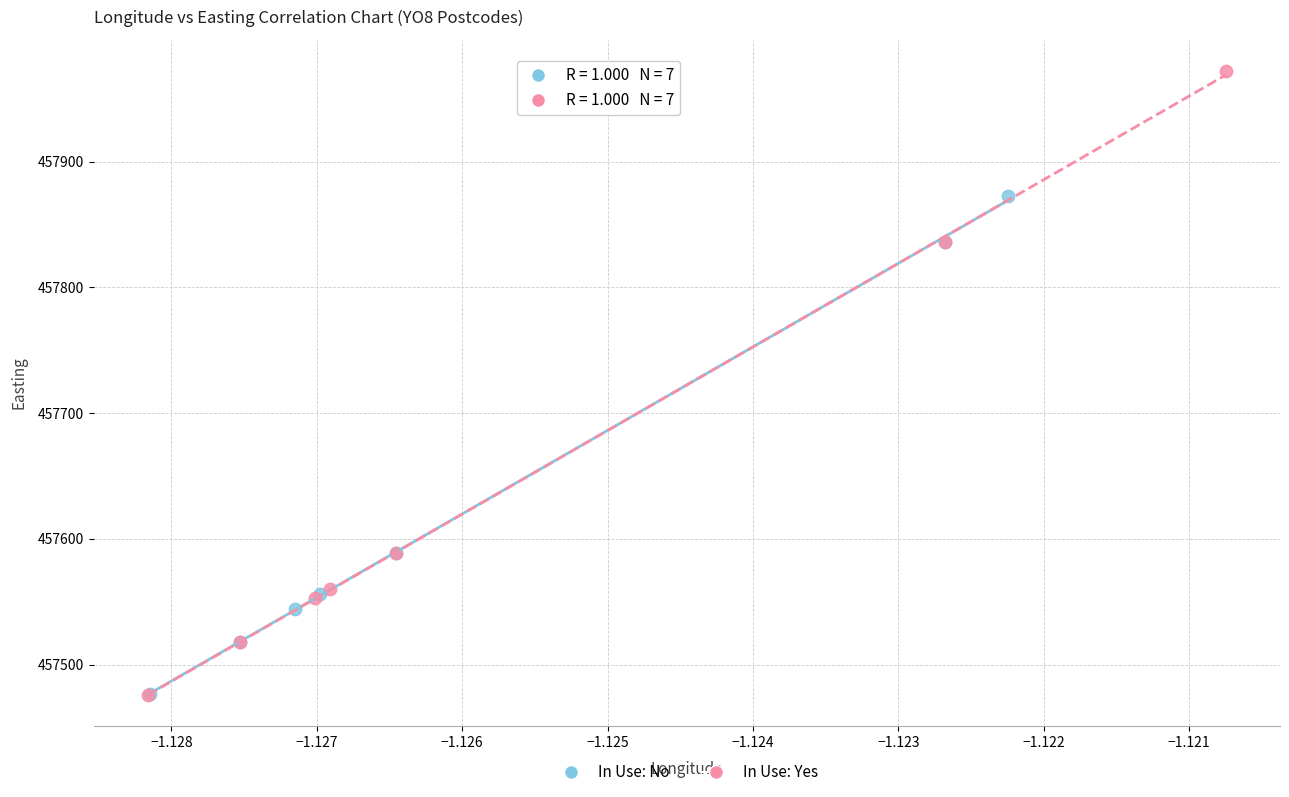

What are all the series names shown in the legend?

In Use: No, In Use: Yes